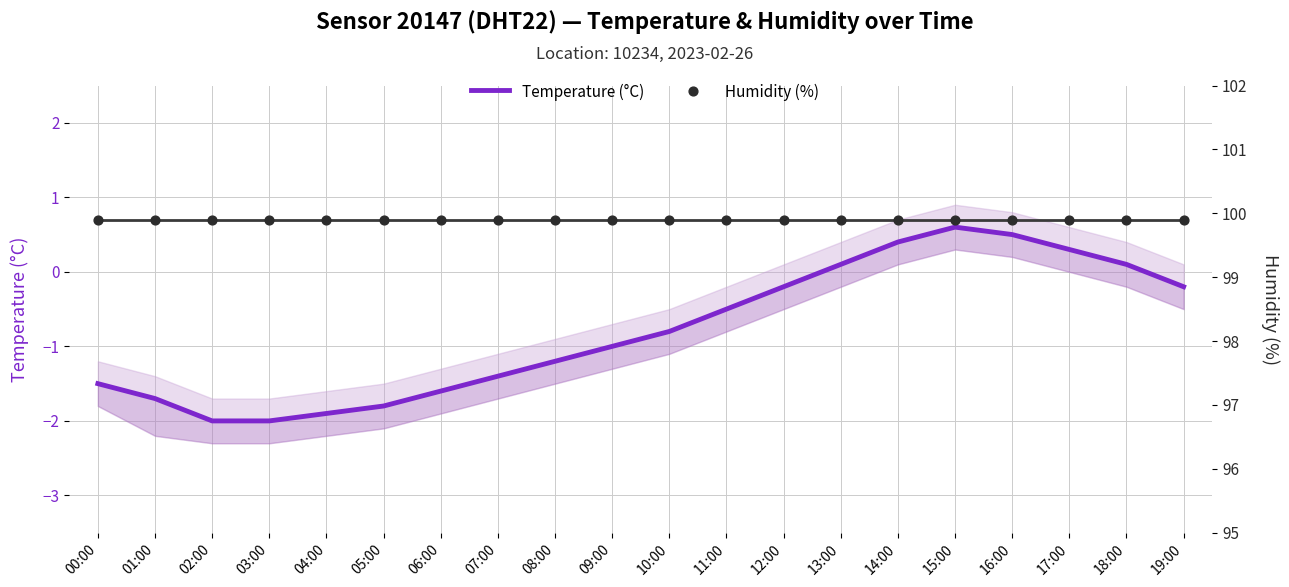

What is the total value across all series at 19:00?

99.7